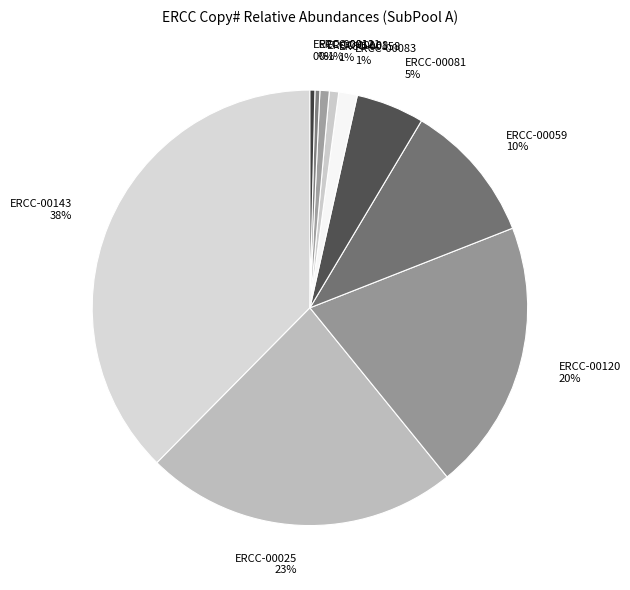

Which category has the biggest portion of the pie?

ERCC-00143